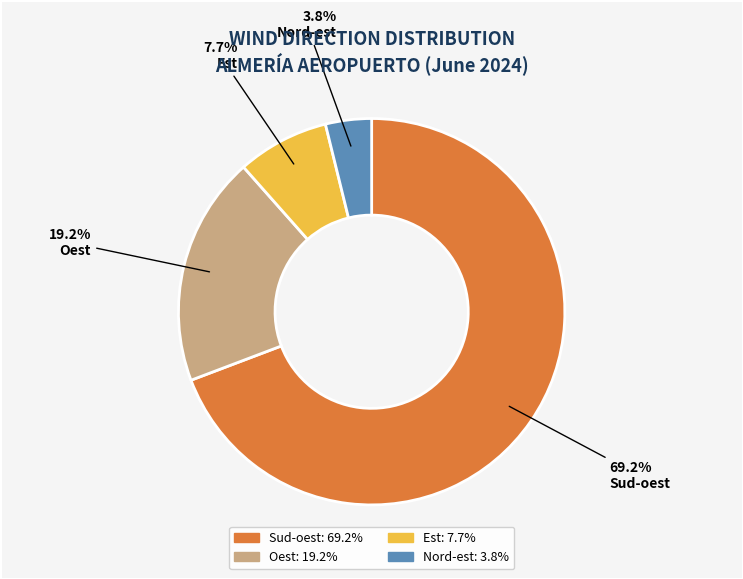

Is Sud-oest the majority of the pie?

Yes